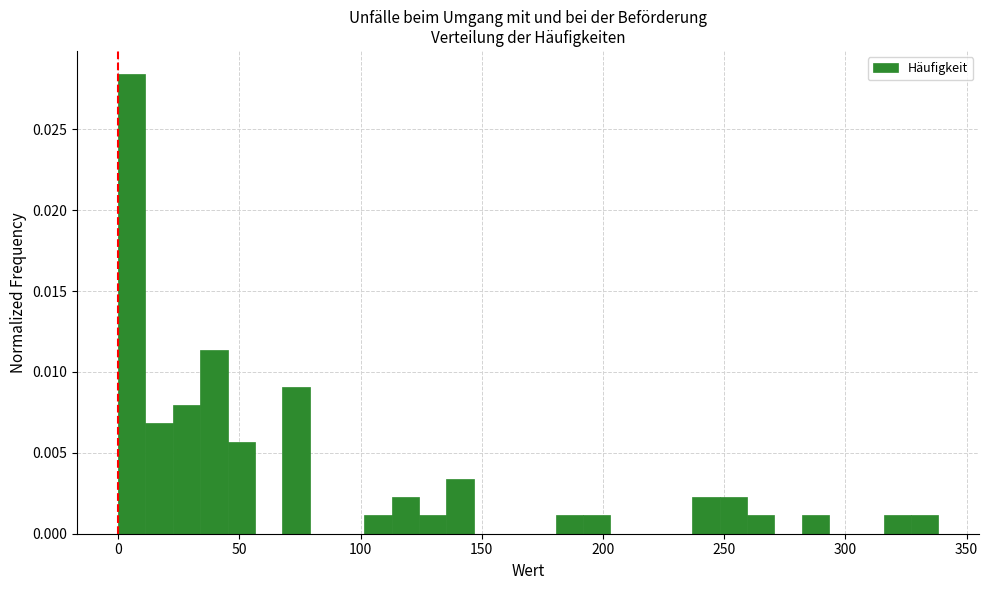

Around what value on the x-axis is the tallest bar? Give the approximate position of its centre, as read against the axis.

5